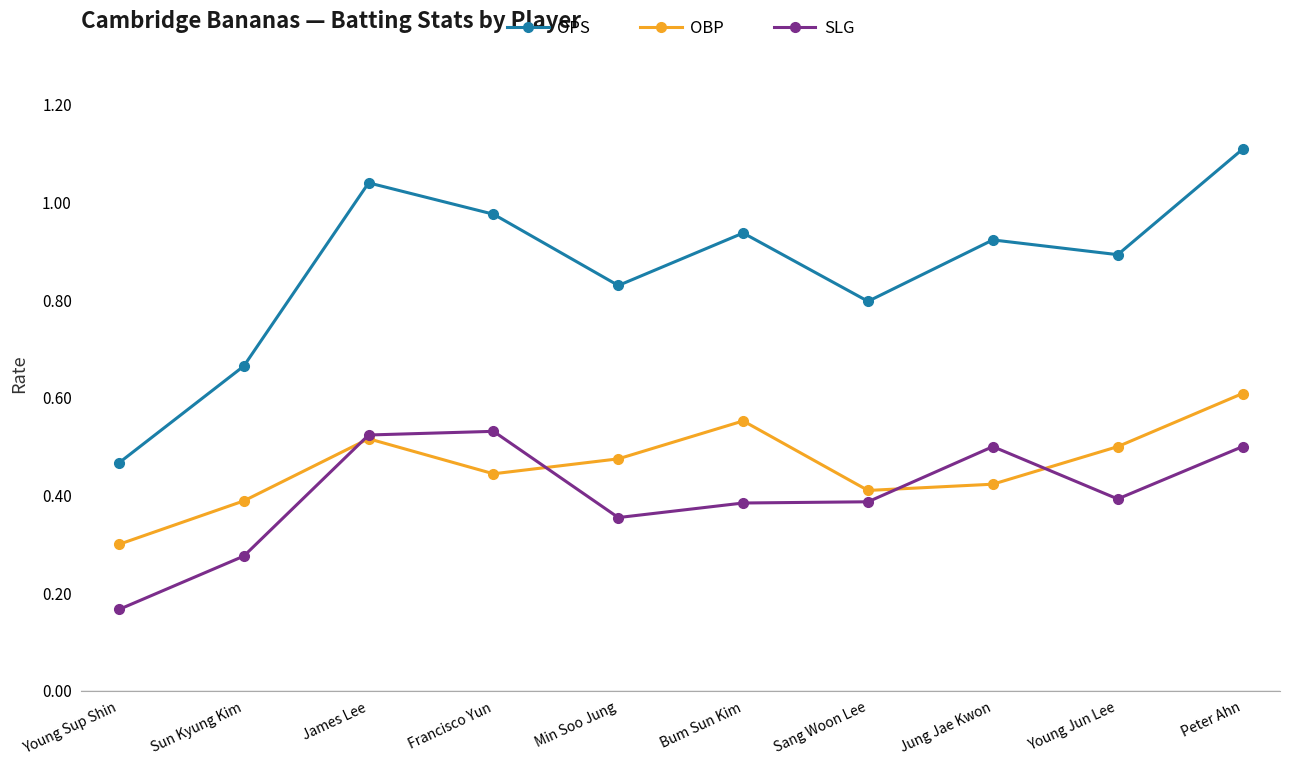

At how many categories does at least one series exceed 0?

10